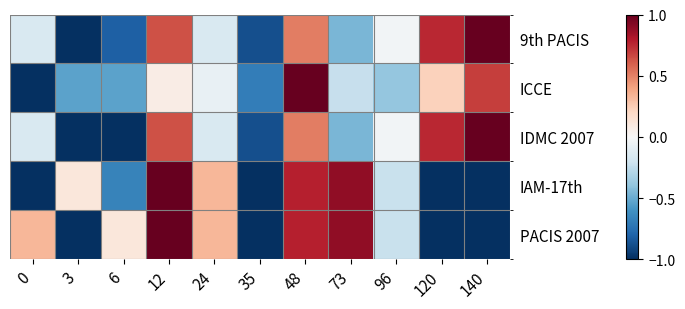

Which has a higher value, 3 or 24?

24